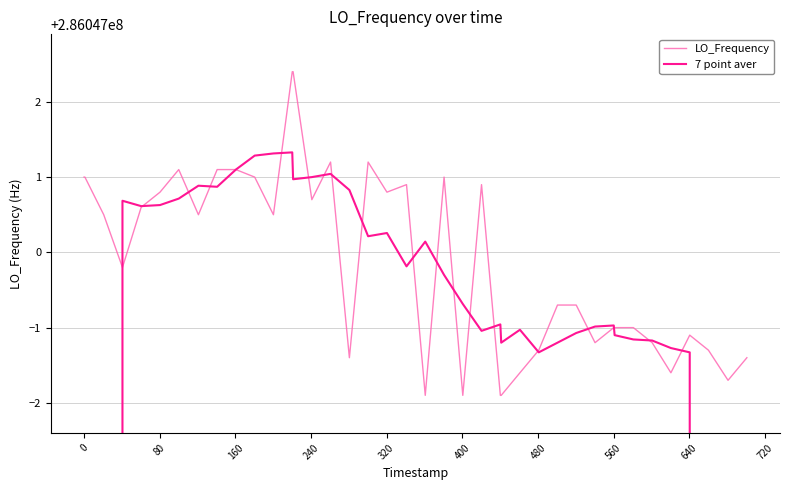

At how many categories does at least one series exceed 203396256?

40